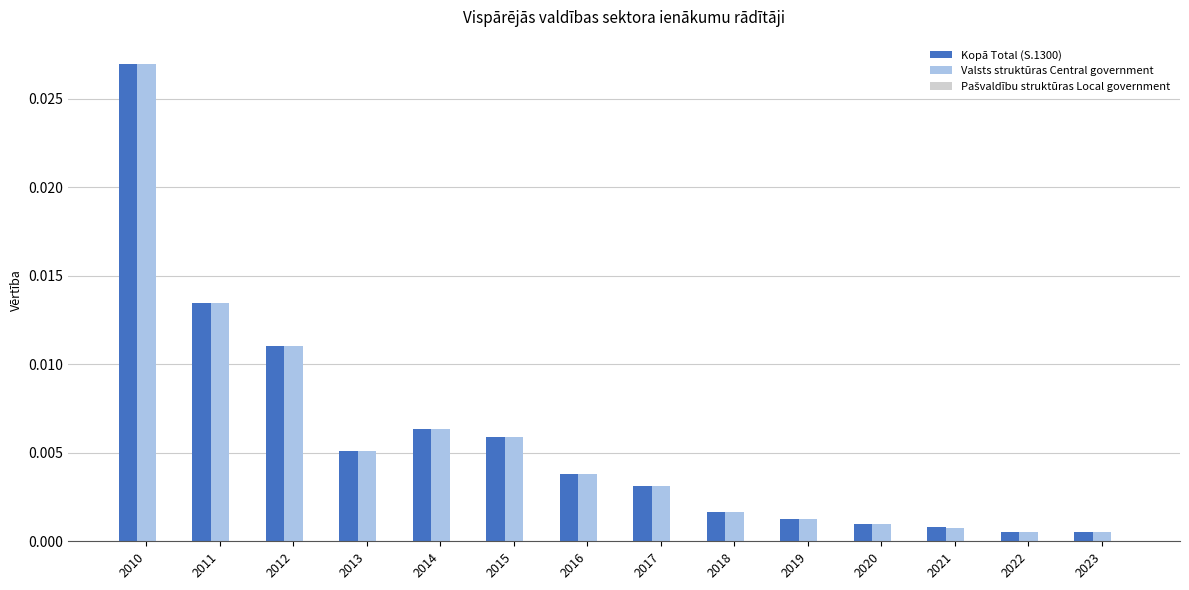

At which category is the sum across all series the highest?

2010